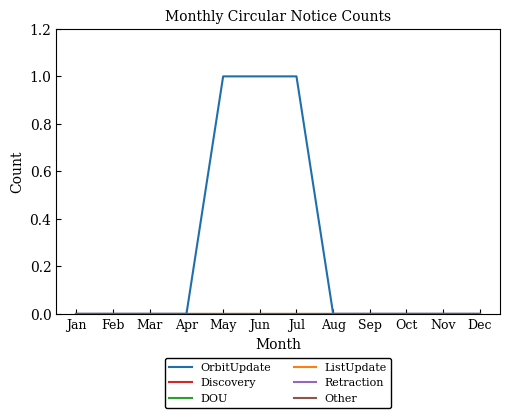

True or false: ListUpdate has a value of 0 at Nov.

True